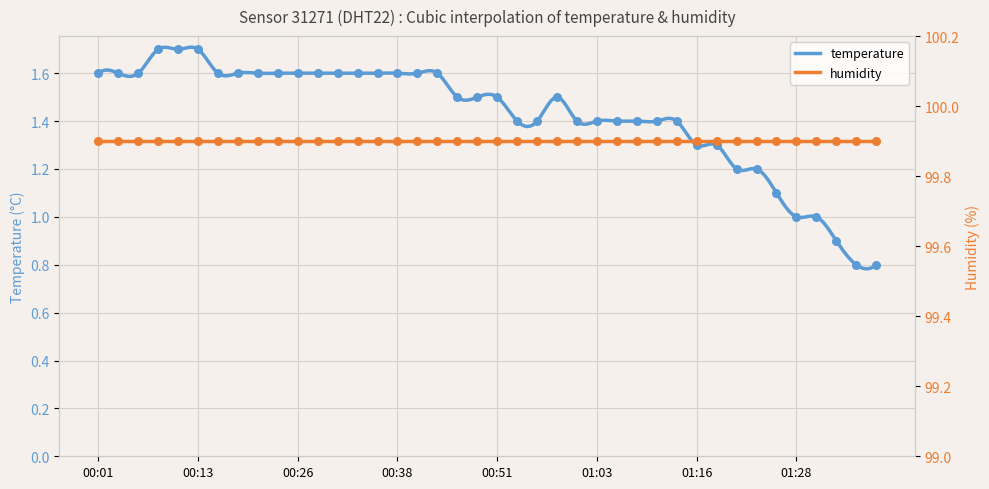

Approximately how many times larger is the value at 01:06 compared to 01:11?

1.0